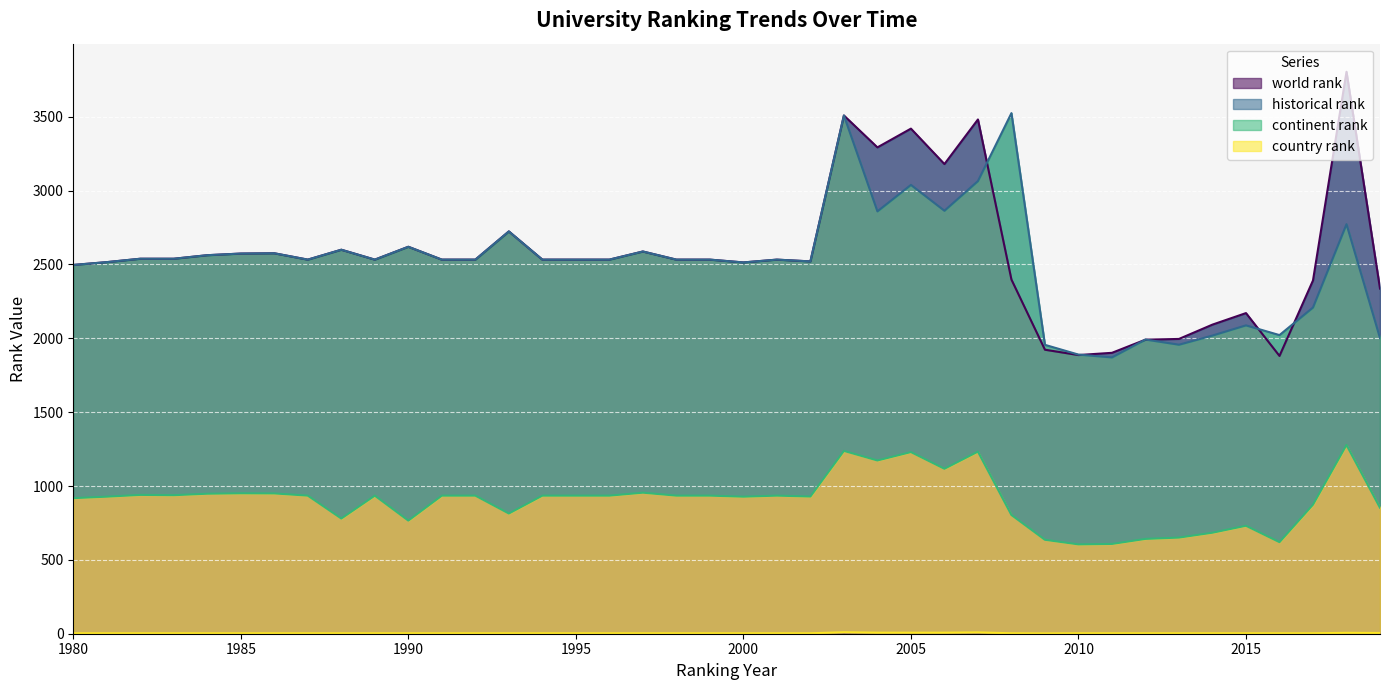

How many interior local peaks does the country rank series have?

3